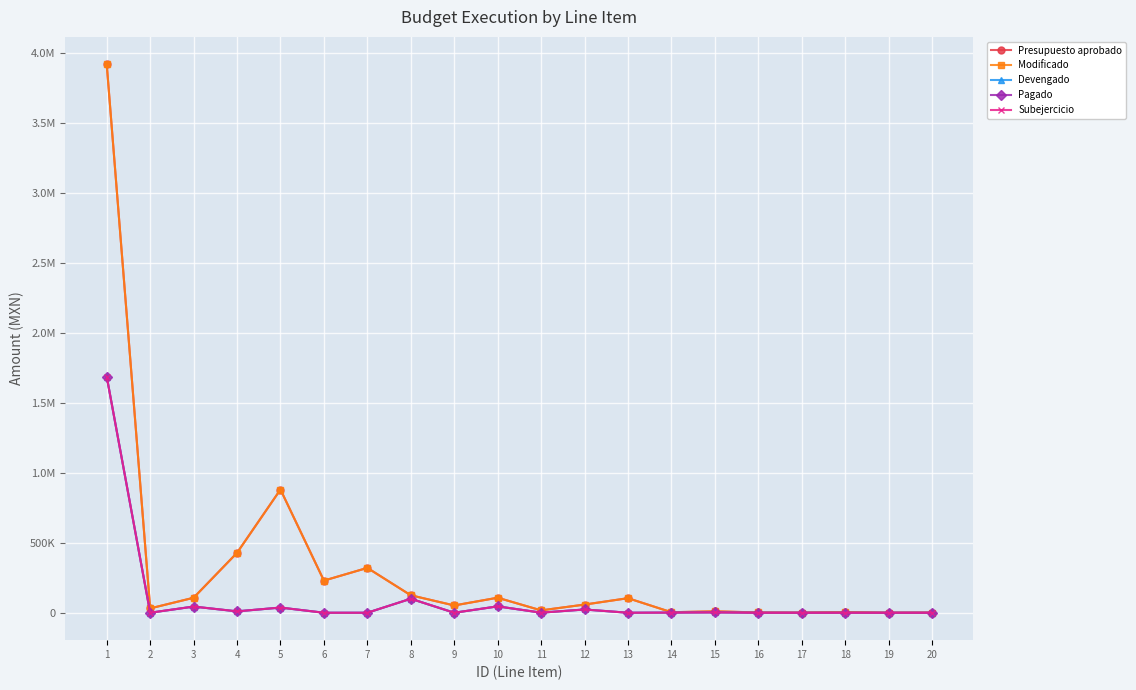

Which category has the highest value across all series?

1